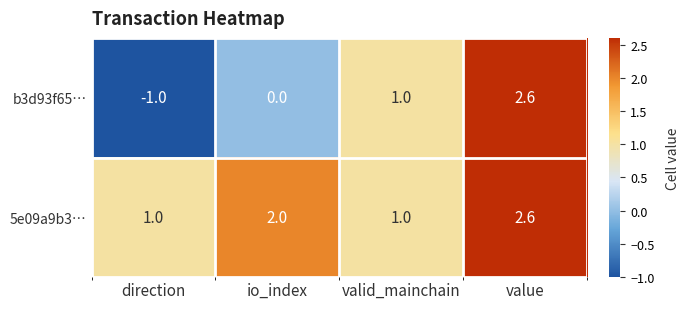

What is the minimum value shown in the chart?

-1.0